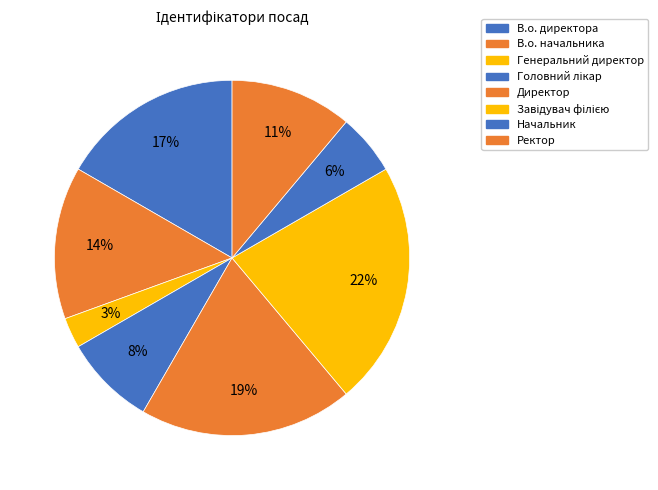

How many slices are in this pie chart?

8